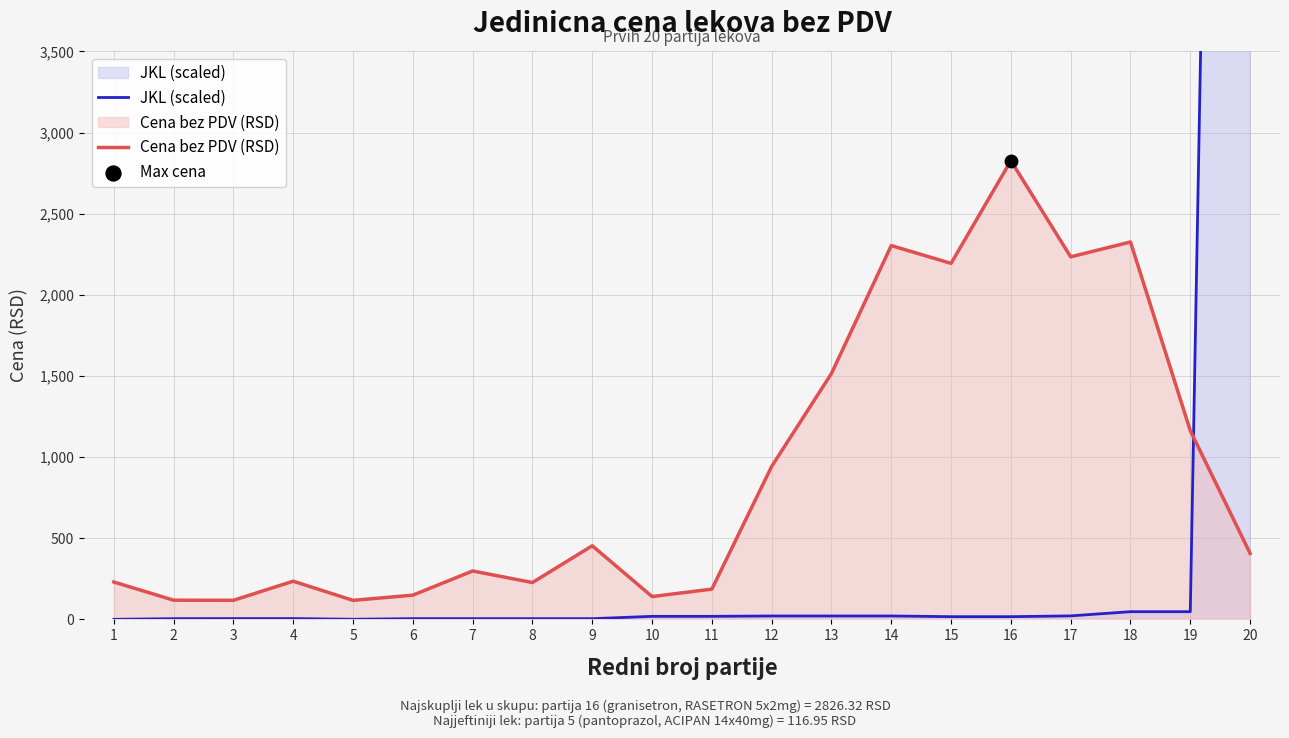

What are all the series names shown in the legend?

JKL (scaled), Cena bez PDV (RSD)